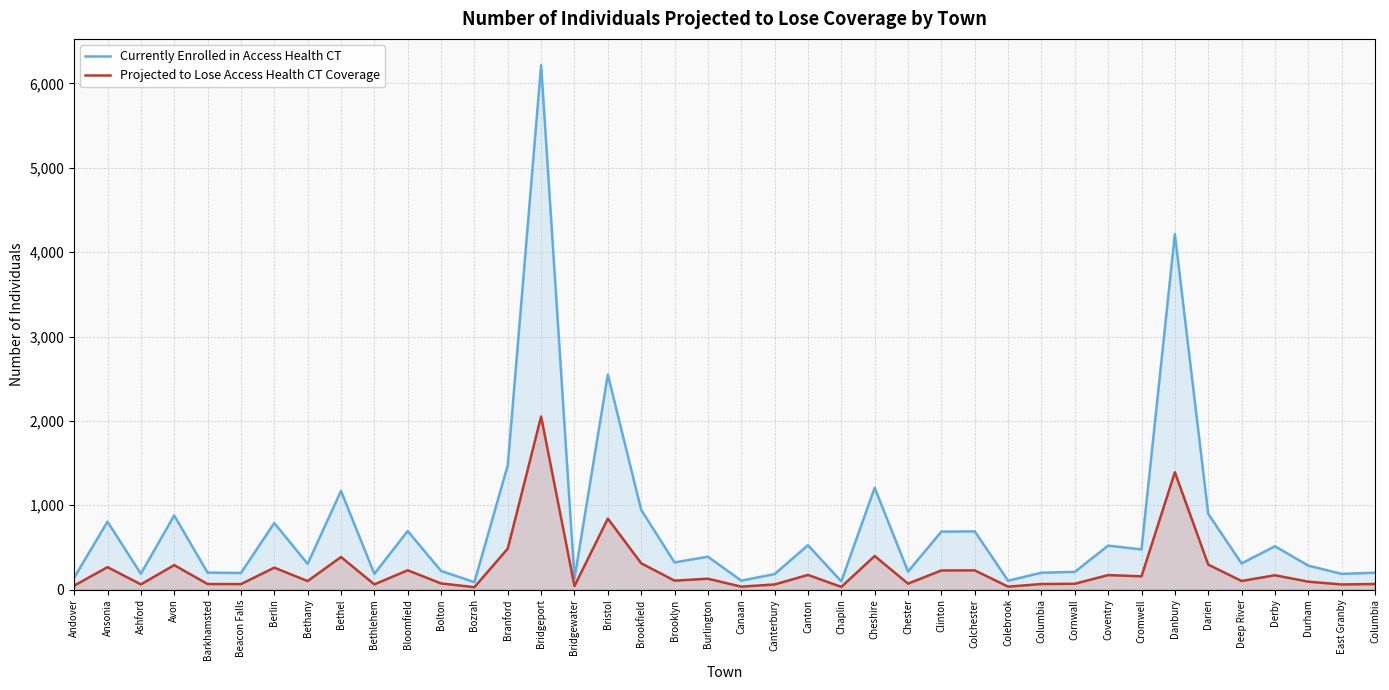

In Currently Enrolled in Access Health CT, how many points are lower than both neighbors (excluding endpoints)?

14